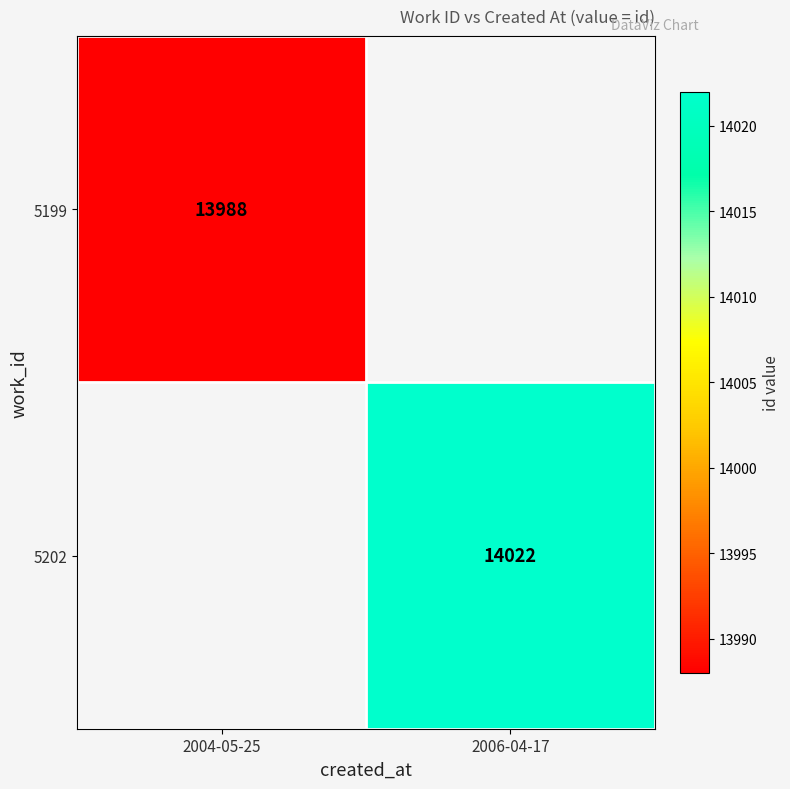

Which label corresponds to the largest value in the chart?

2006-04-17